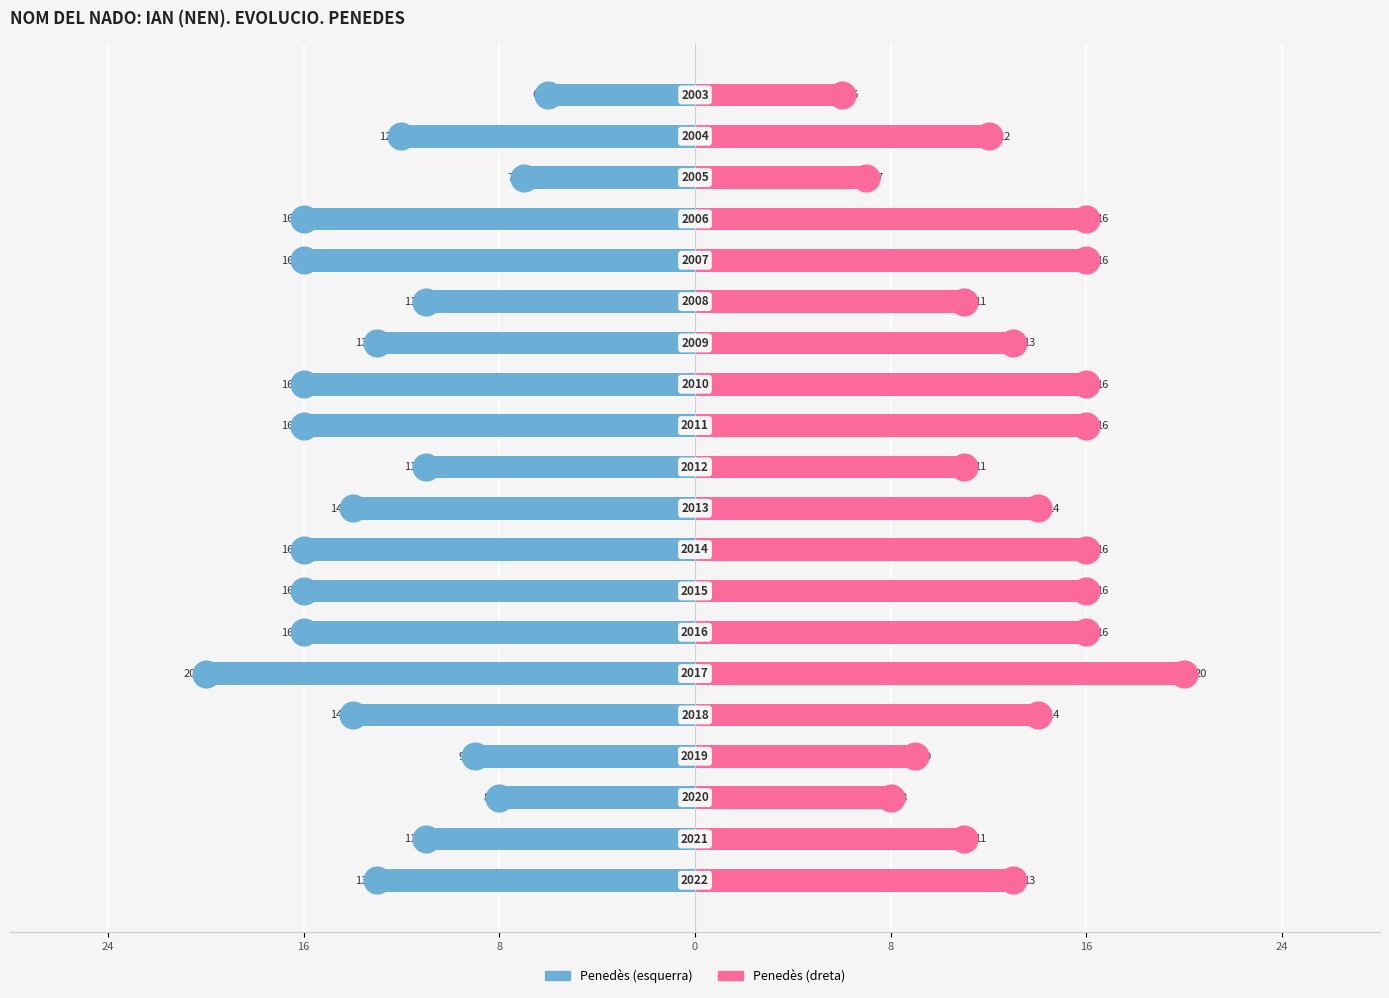

Is it true that Frequency (right) equals 11 at 16?

False